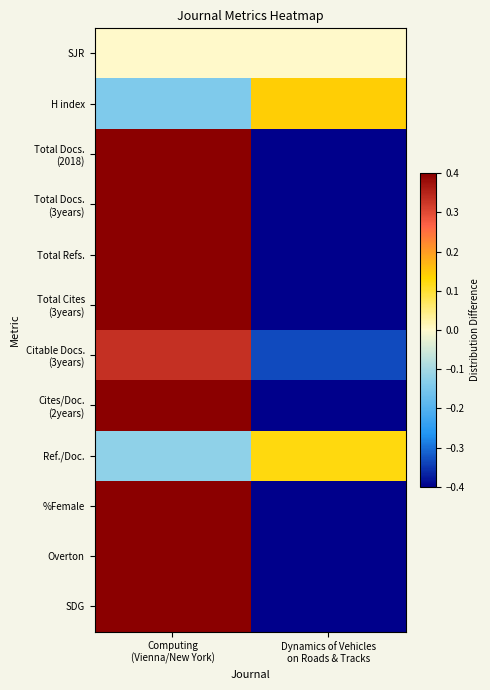

Count the number of data series in this chart.

12